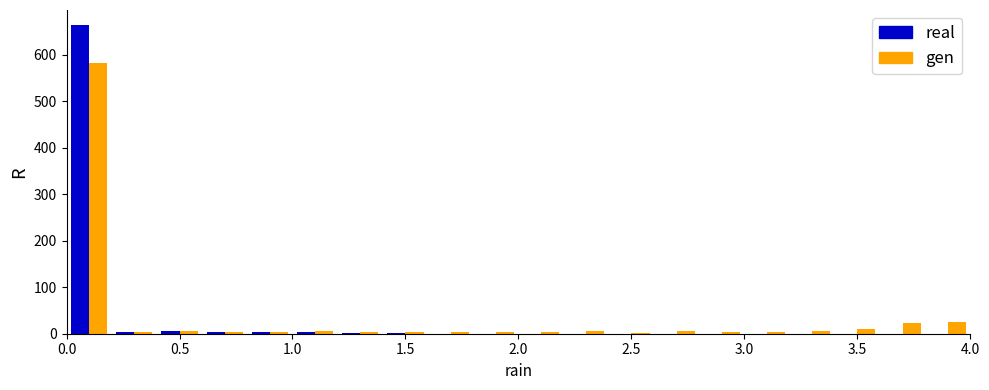

In the real series, which range on the x-axis has the tallest bar?

0.0 to 0.2